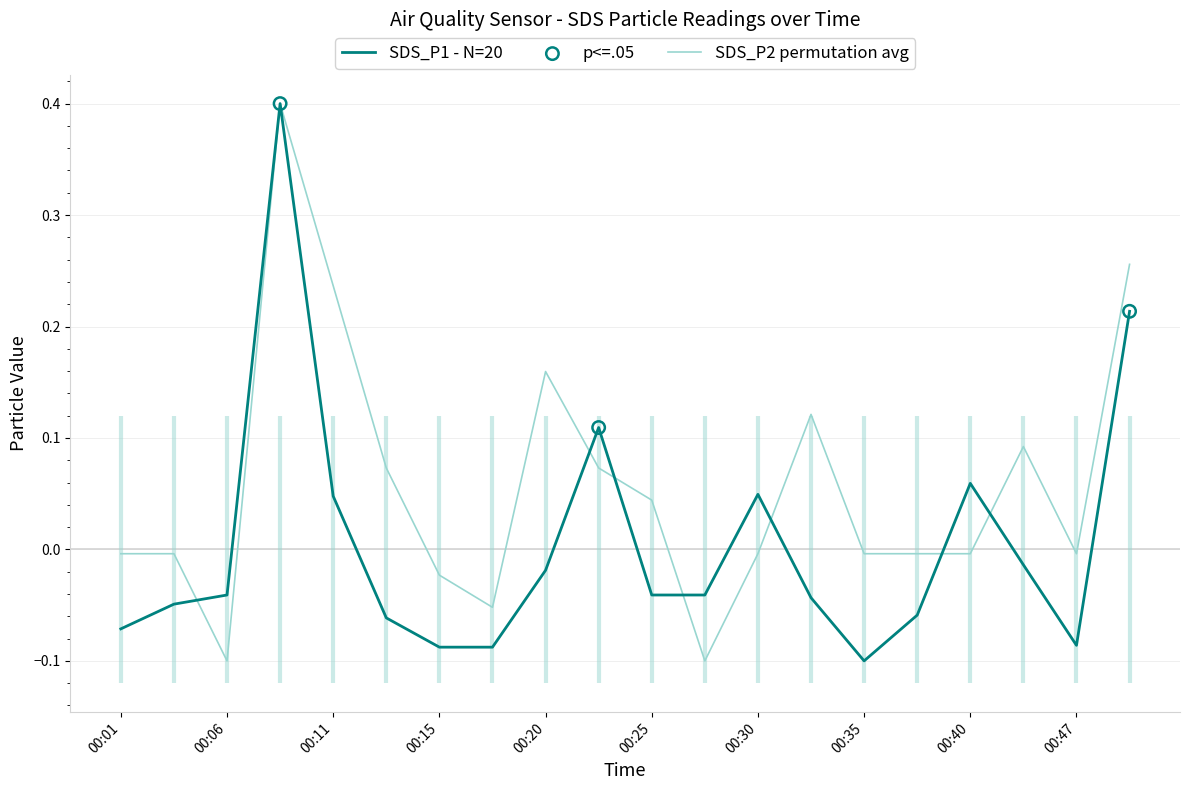

What is the total value across all series at 00:01?

-0.1